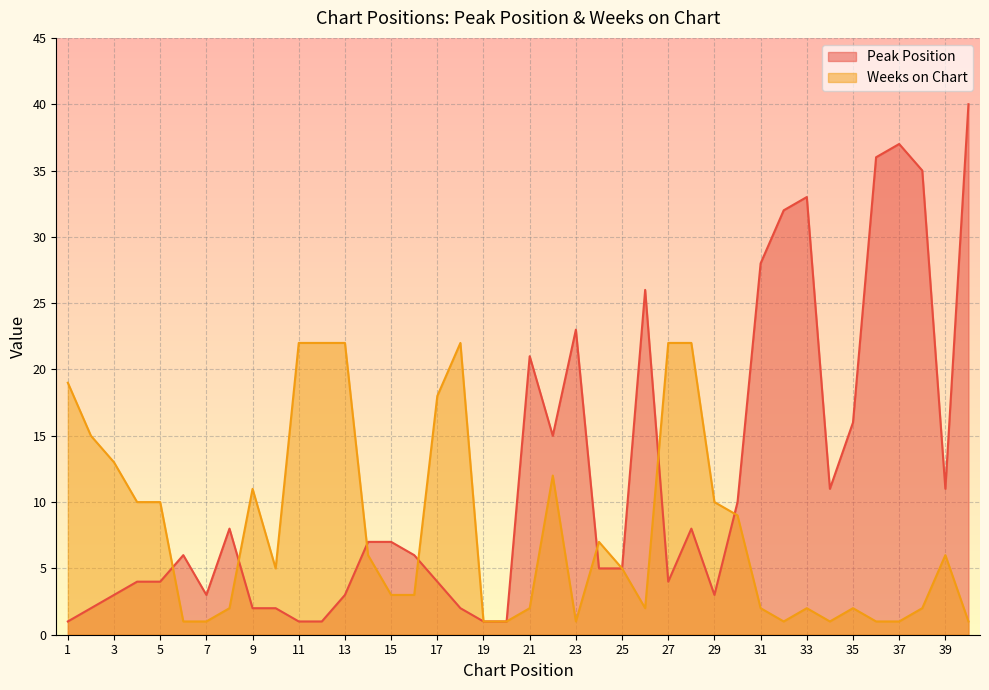

Which label corresponds to the smallest value in the chart?

1